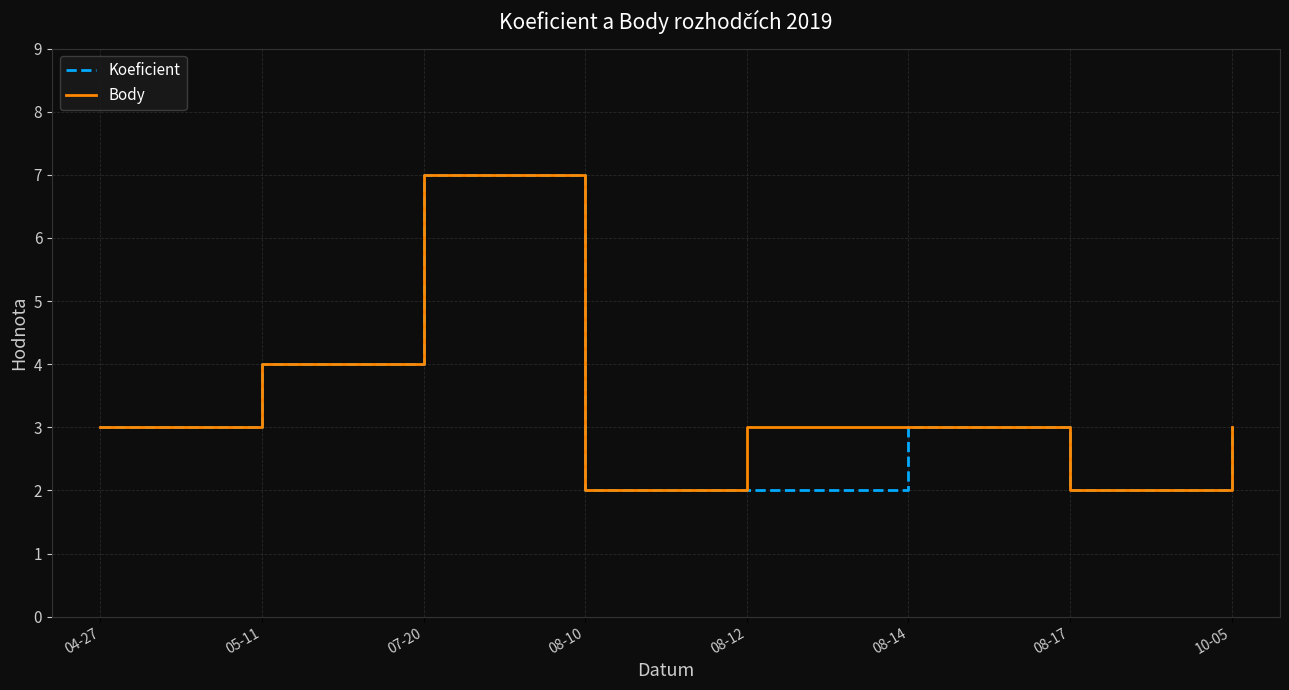

What are all the series names shown in the legend?

Koeficient, Body